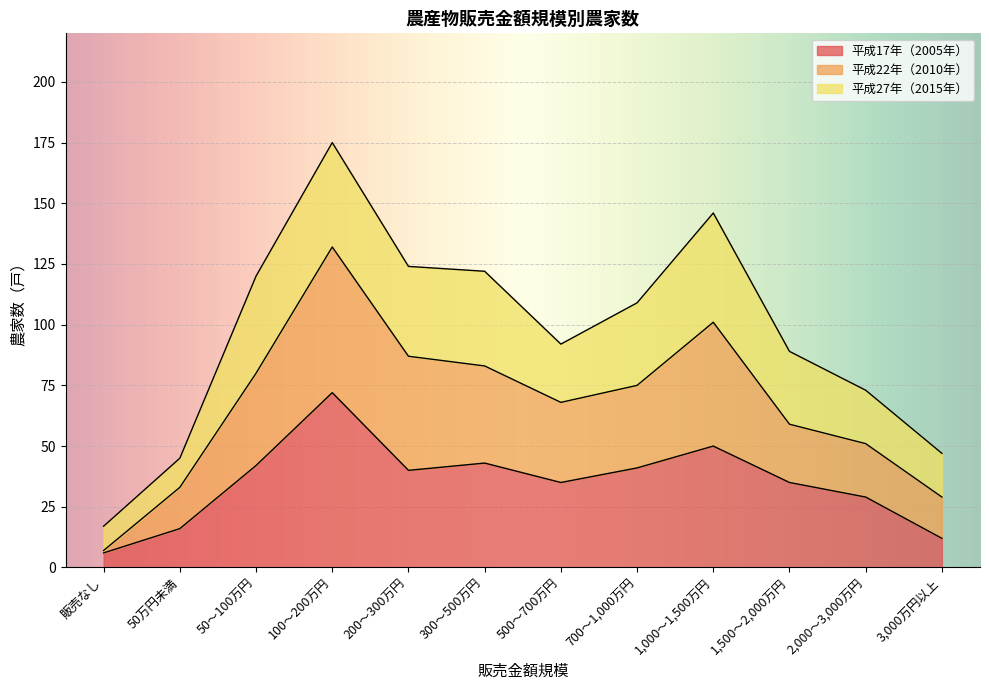

Read the 平成17年（2005年） value at 1,000～1,500万円, to the nearest 5.

50